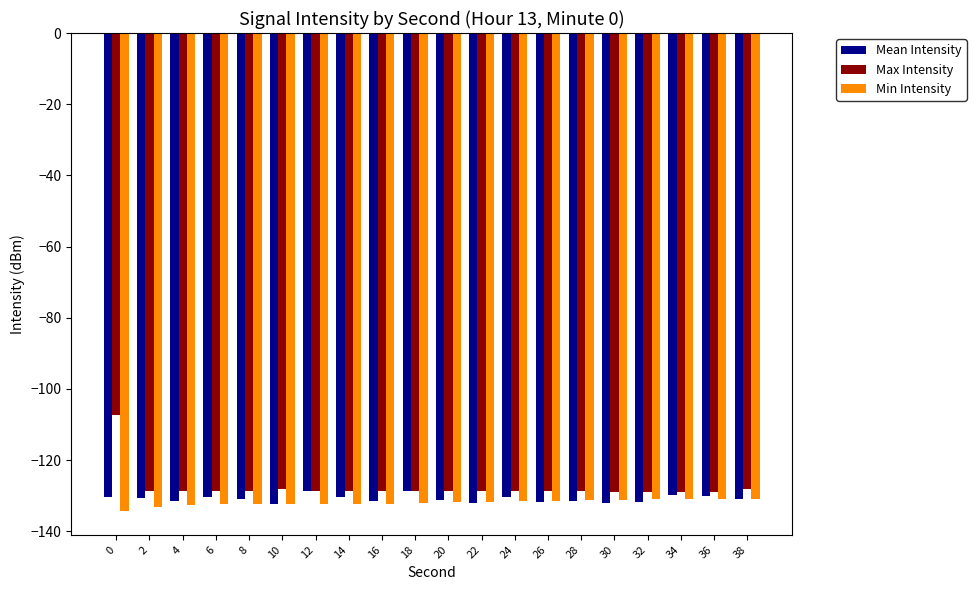

What is the total value across all series at 4?

-393.0